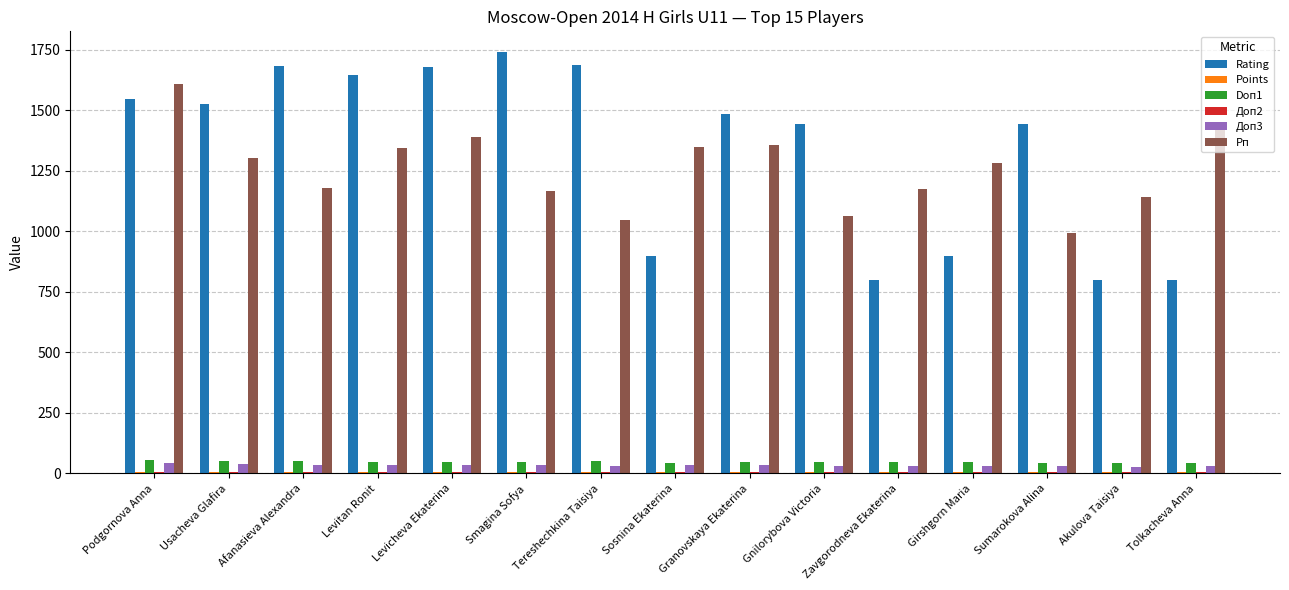

Which series has the largest total across all categories?

Rating